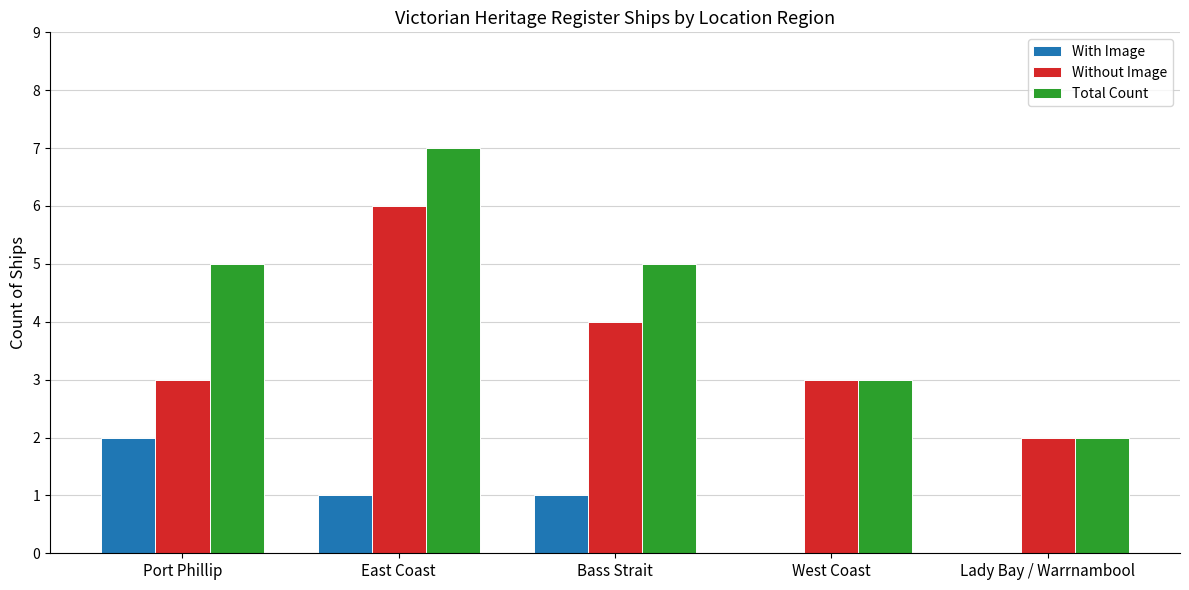

True or false: With Image has a value of 2 at Port Phillip.

True